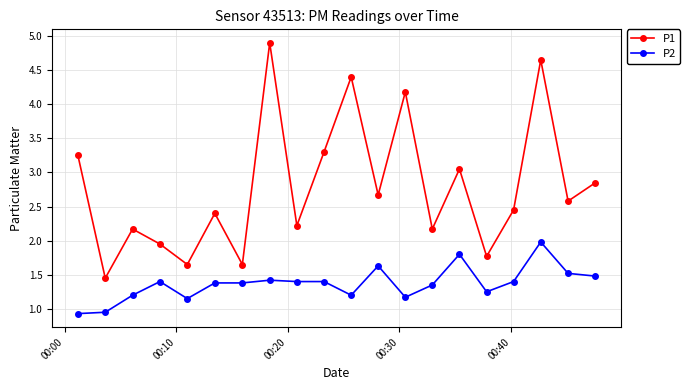

What is the sum of all P1 values?

55.7